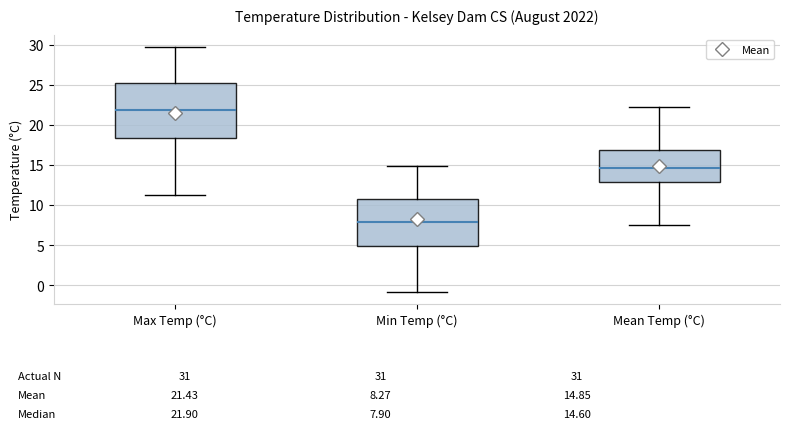

Which box's median line is the lowest?

Min Temp (°C)